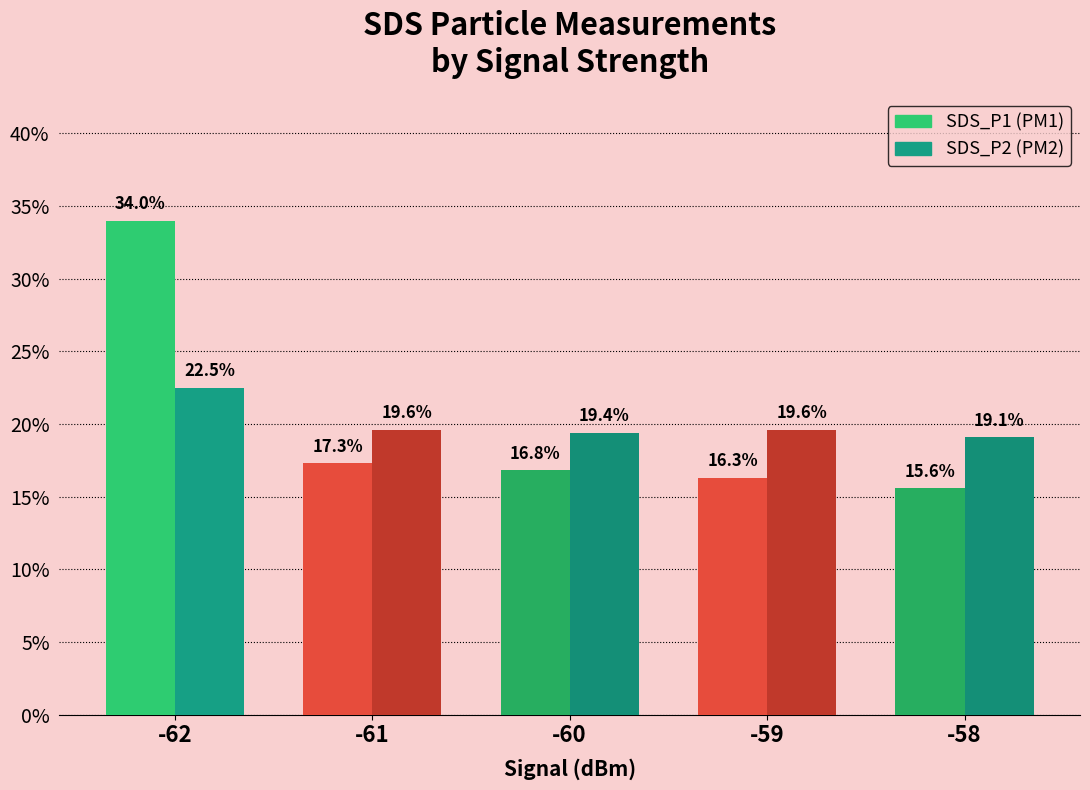

Count the number of categories in the chart.

5